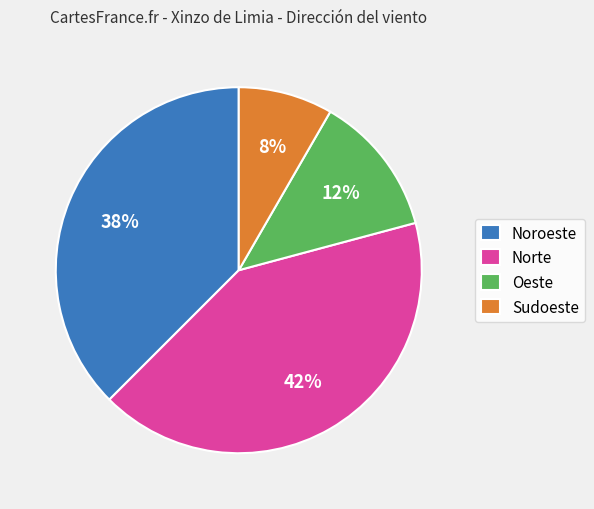

To the nearest percent, what percentage of the pie is Sudoeste?

8%